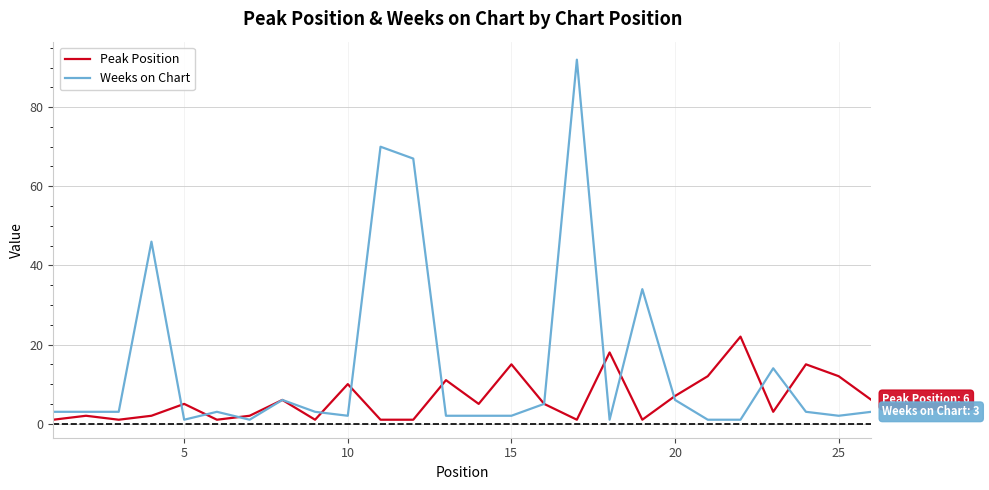

Reading right to left, extract all data points from this chart.

Peak Position: 6	12	15	3	22	12	7	1	18	1	5	15	5	11	1	1	10	1	6	2	1	5	2	1	2	1
Weeks on Chart: 3	2	3	14	1	1	6	34	1	92	5	2	2	2	67	70	2	3	6	1	3	1	46	3	3	3